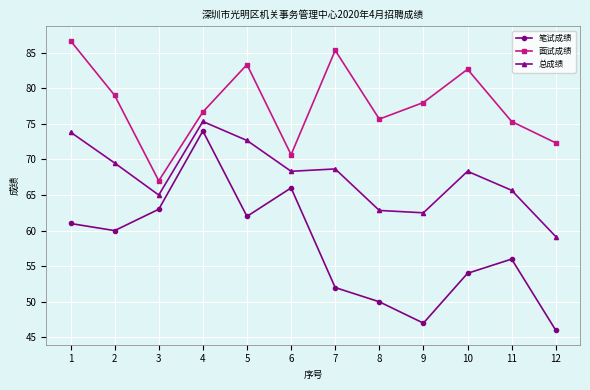

What is the difference between the second highest and minimum values in the 总成绩 series?

14.7